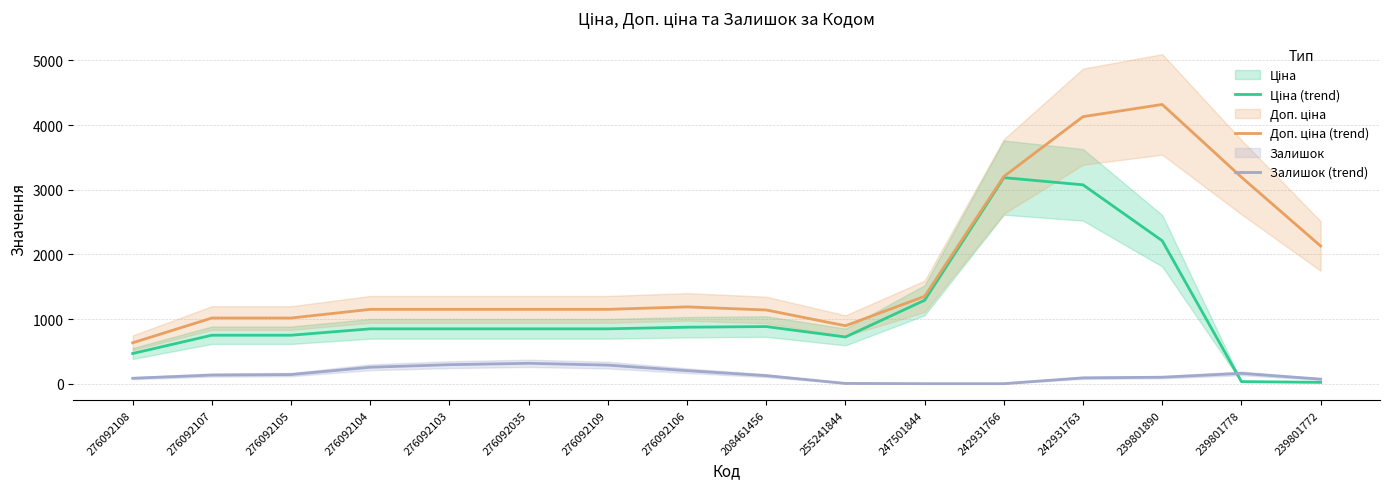

What is the lowest value of the Доп. ціна (trend) series?

632.2